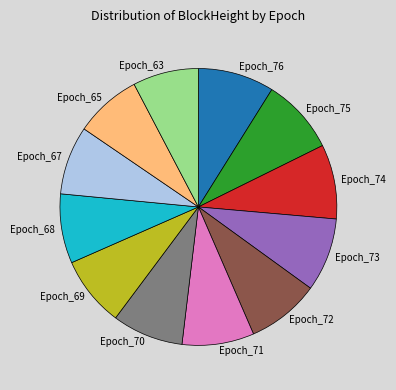

Is it true that Epoch_75 is 9% of the pie?

True